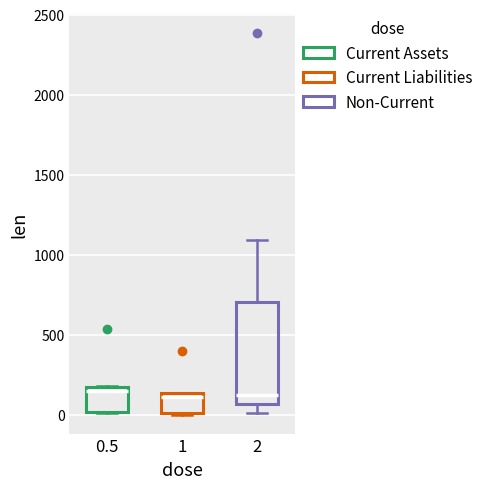

Comparing the boxes themselves (not the whiskers), which one is the tallest?

2